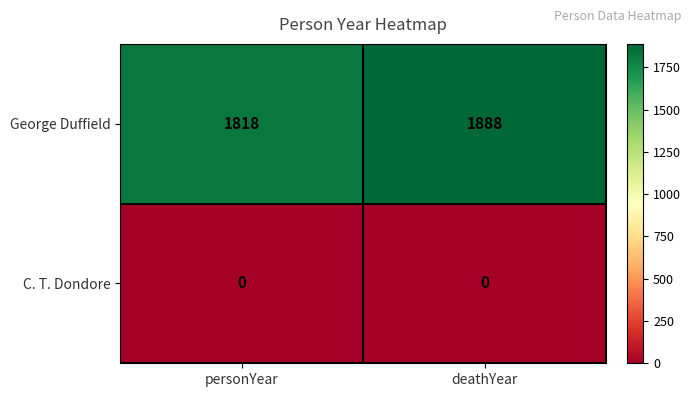

Reading right to left, transcribe all the data shown in this chart.

George Duffield: 1888	1818
C. T. Dondore: 0	0